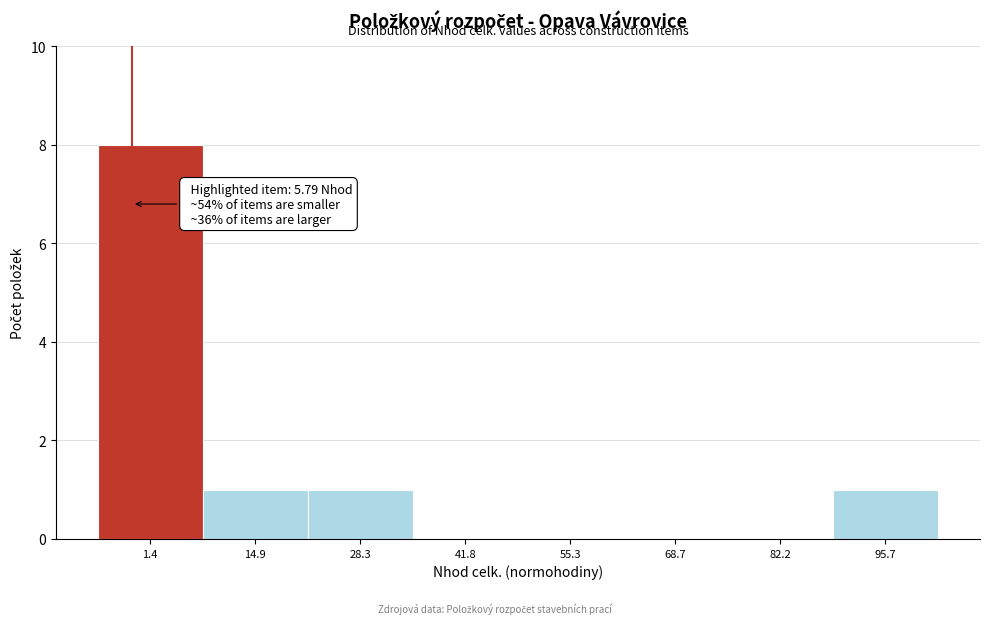

Reading right to left, extract all data points from this chart.

95.7=1	82.2=0	68.7=0	55.3=0	41.8=0	28.3=1	14.9=1	1.4=8